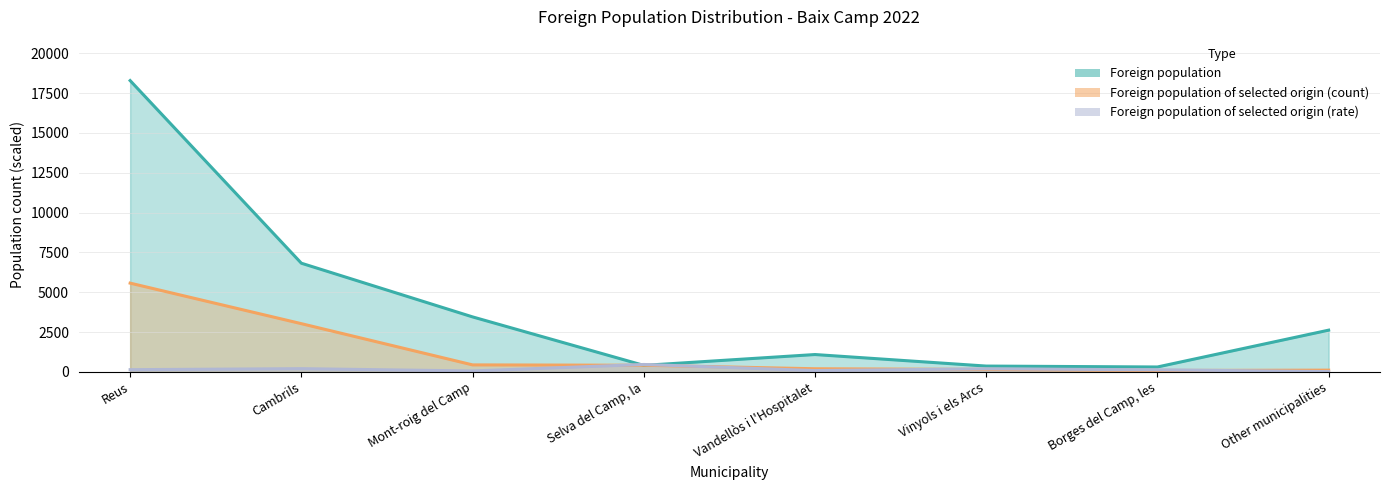

What is the sum of the Foreign population pct selected values at Borges del Camp, les and Other municipalities?

198.0